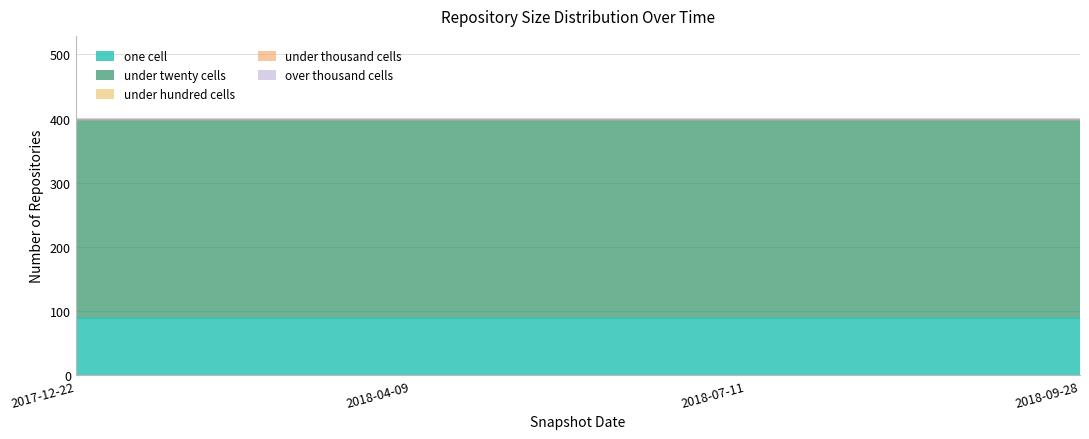

Rank the series by their maximum value, from lowest to highest.

under_hundred_cells, under_thousand_cells, over_thousand_cells, one_cell, under_twenty_cells